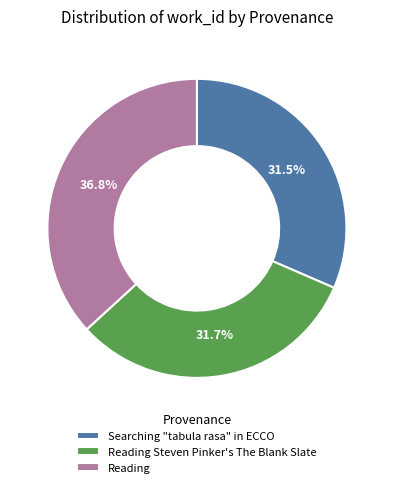

To the nearest percent, what is the difference between the Reading Steven Pinker's The Blank Slate and Reading slice percentages?

5%